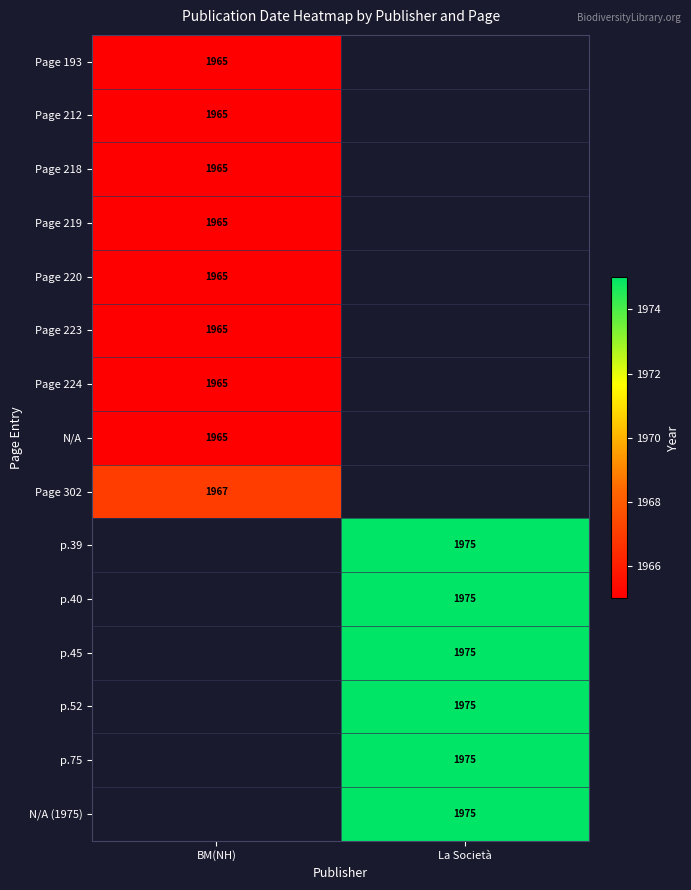

How many series are shown in this chart?

15